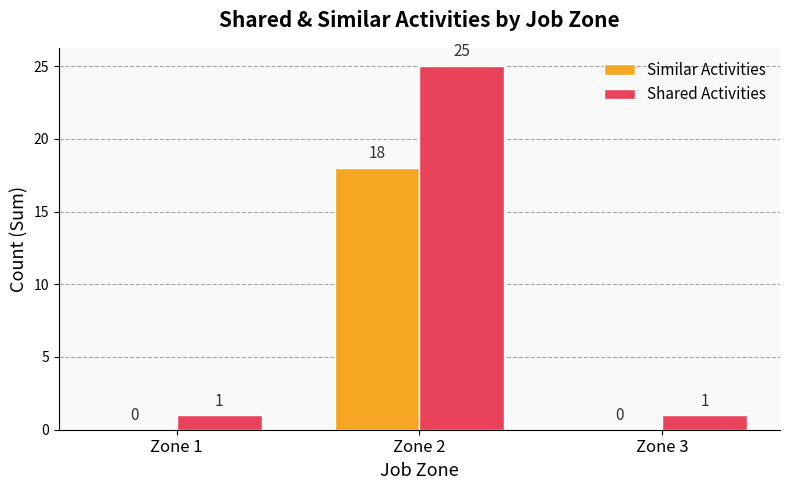

What is the maximum value for Similar Activities?

18